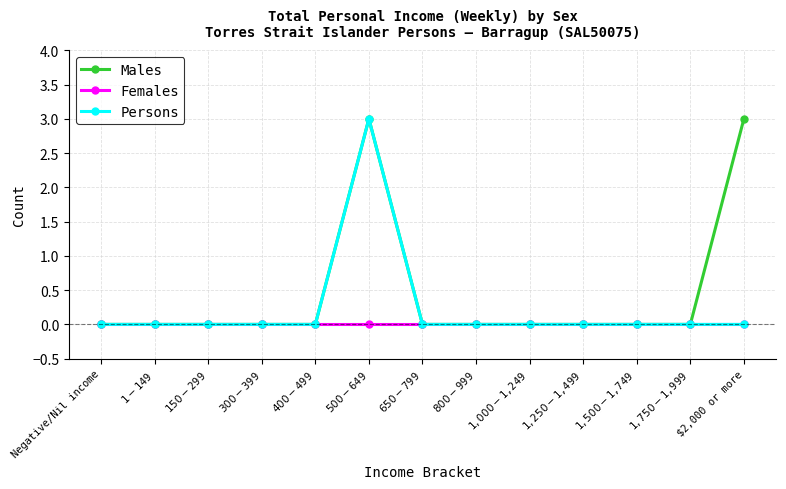

Rank the series by their average value, from lowest to highest.

Females, Persons, Males